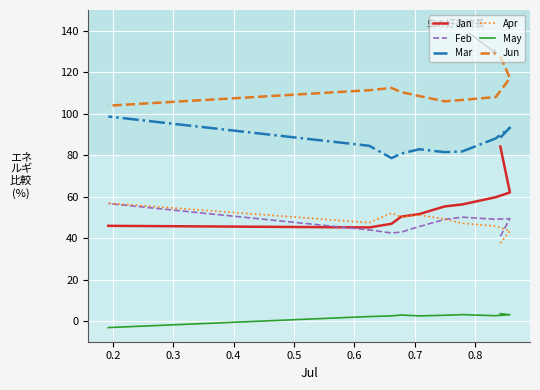

Between 0.5 and 0.3, which is larger?

0.3